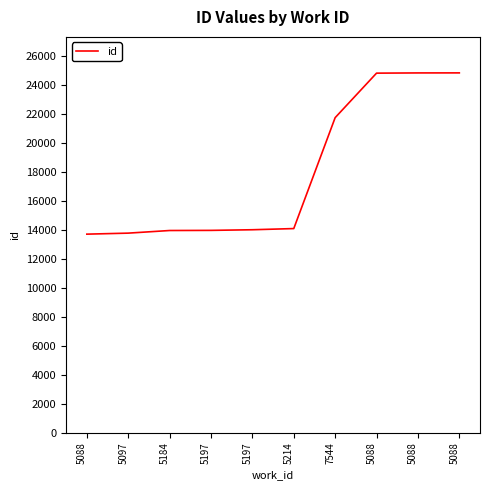

Between 5088 and 5197, which is larger?

5088